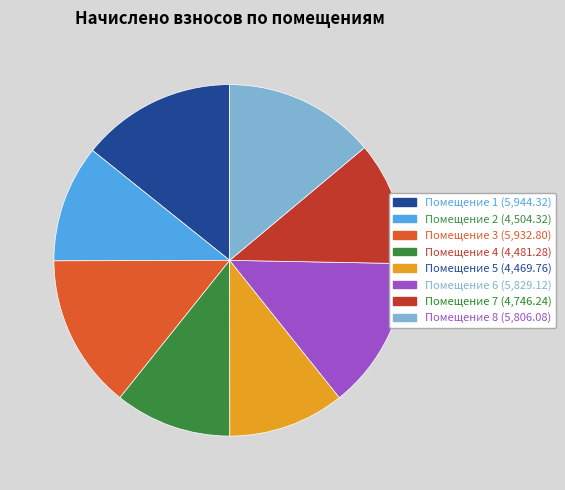

What is the ratio of the value at Помещение 1 (5,944.32) to the value at Помещение 3 (5,932.80)?

1.0